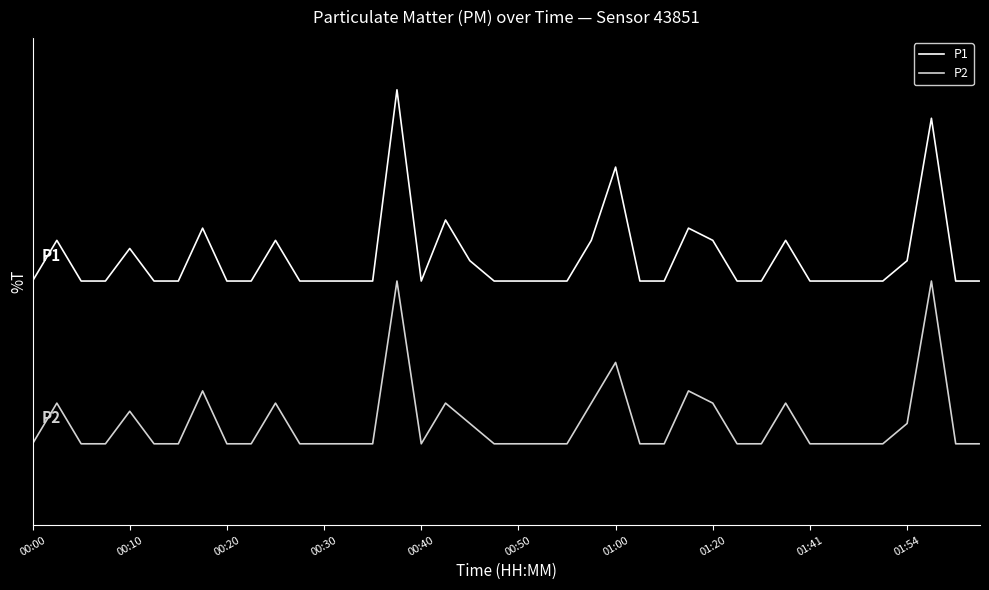

Does the chart have visible grid lines?

No